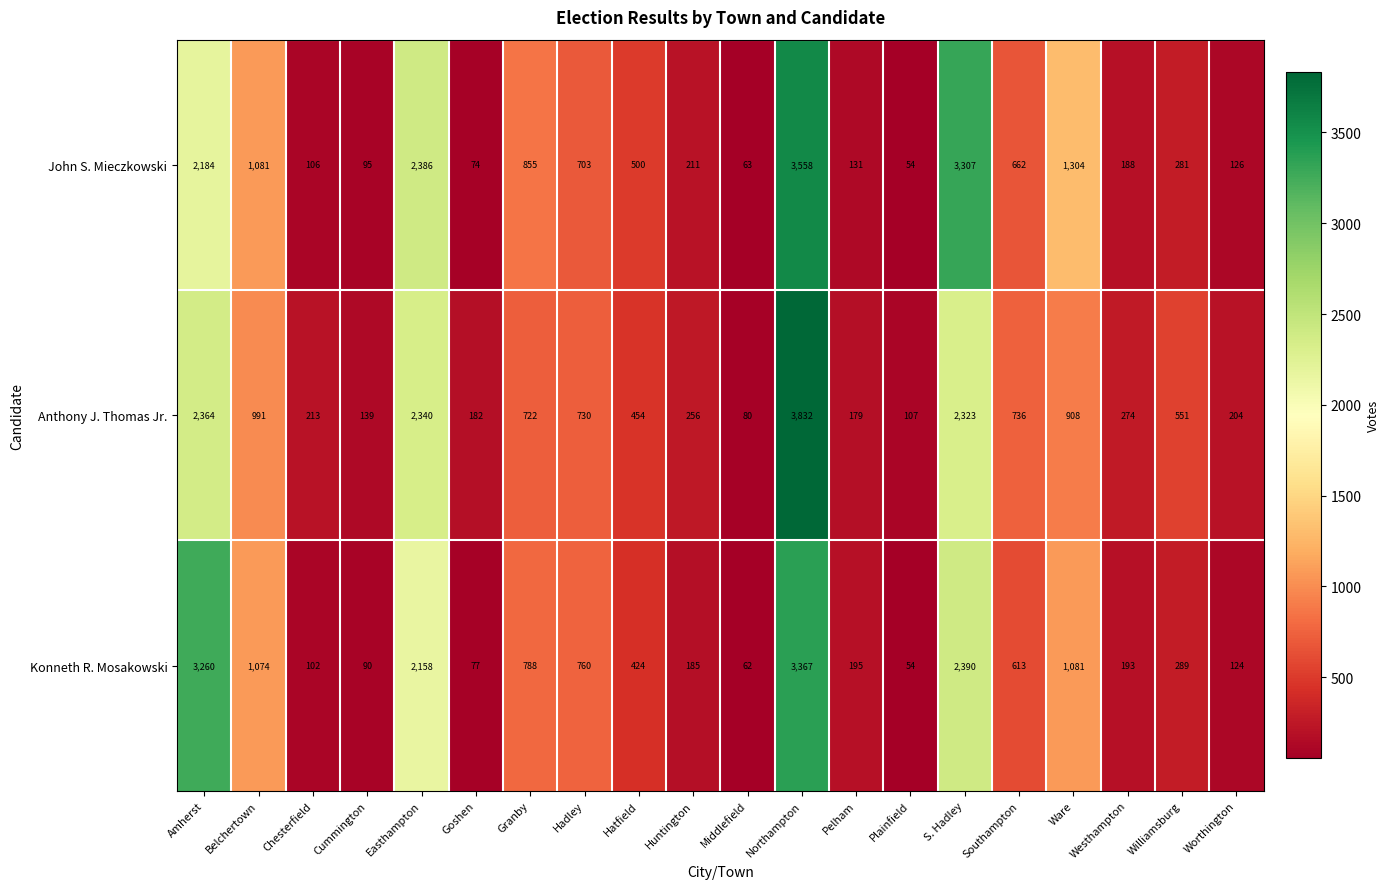

What is the maximum value shown in the chart?

3832